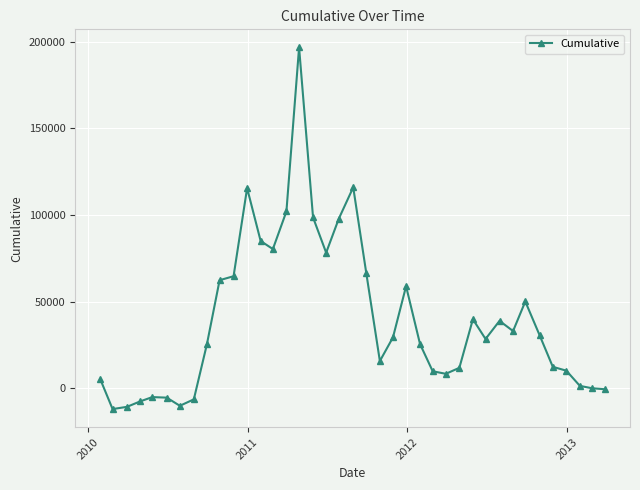

What is the sum of all values?

1539449.6